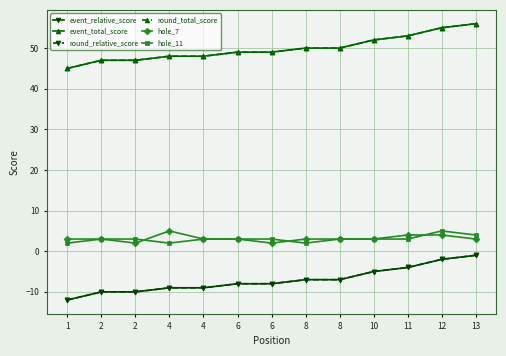

Does the chart have visible grid lines?

Yes